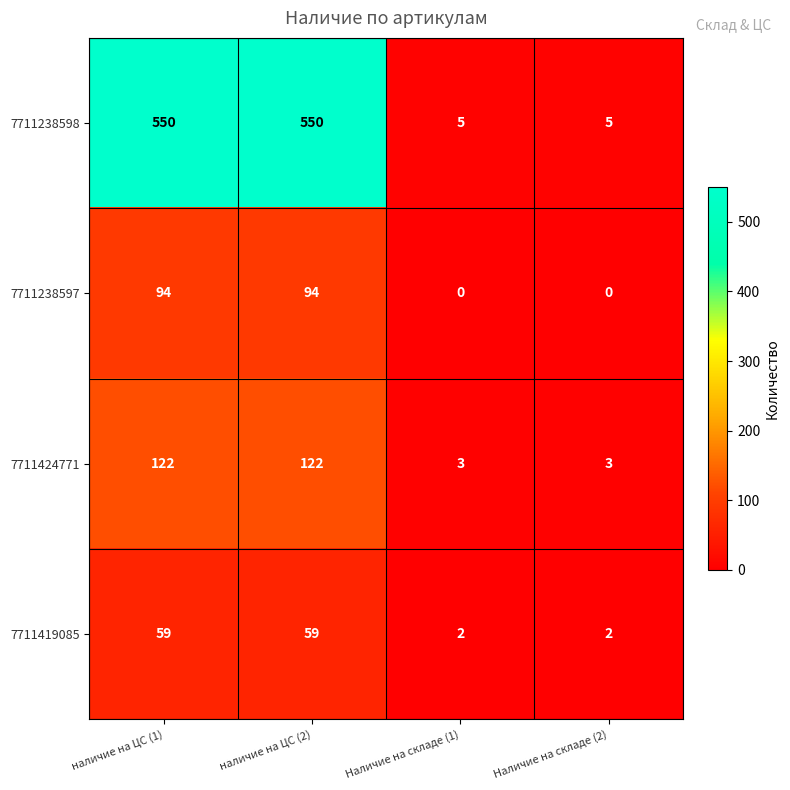

What is the maximum value for 7711424771?

122